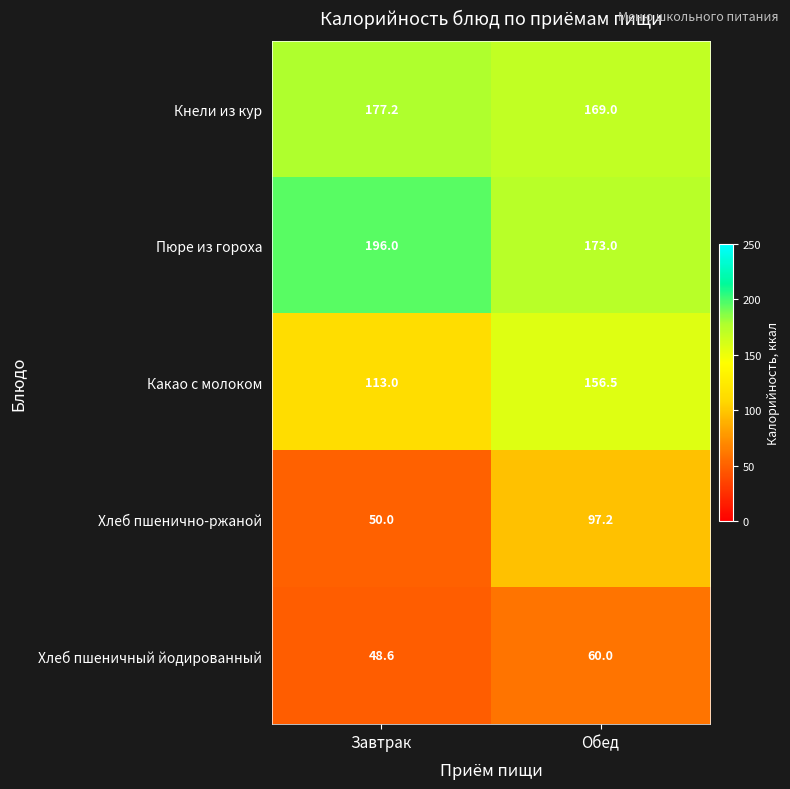

True or false: Хлеб пшеничный йодированный has a value of 13.2 at Завтрак.

False